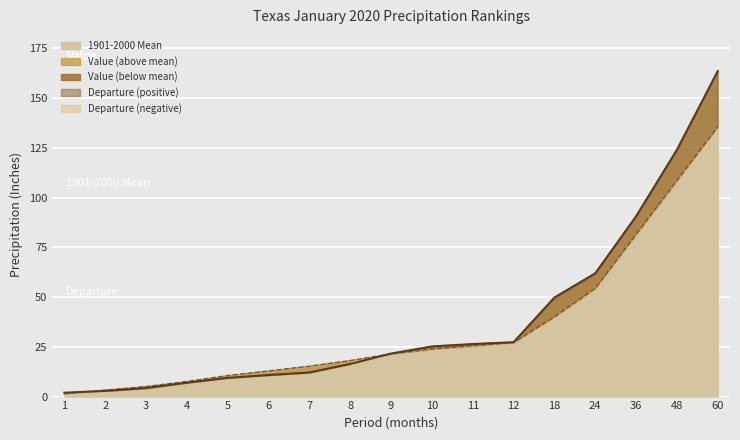

Rank the categories by Value value from lowest to highest.

1, 2, 3, 4, 5, 6, 7, 8, 9, 10, 11, 12, 18, 24, 36, 48, 60